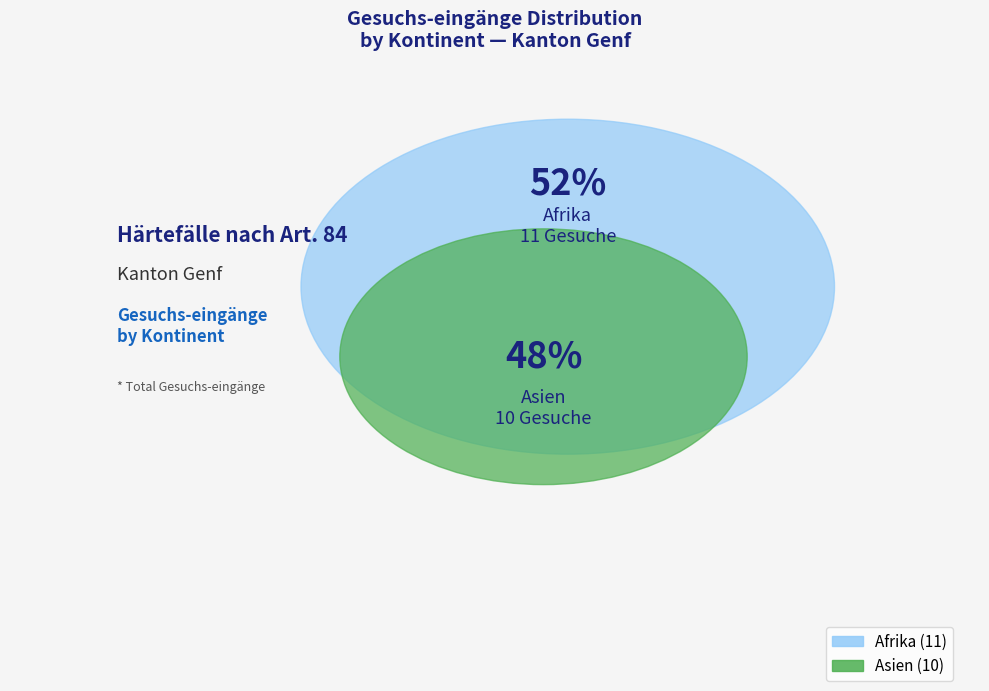

Rank the categories by value from lowest to highest.

Asien, Afrika